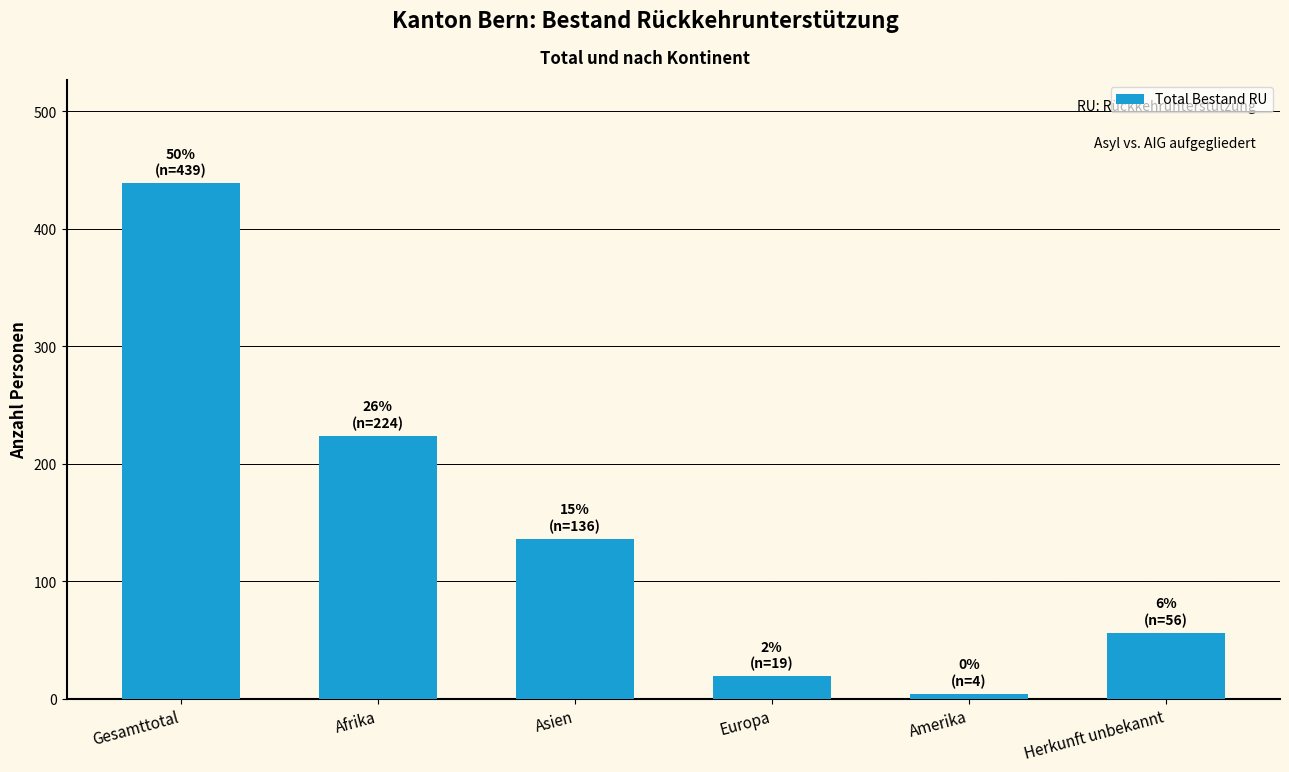

True or false: the data shows 224 at Afrika.

True